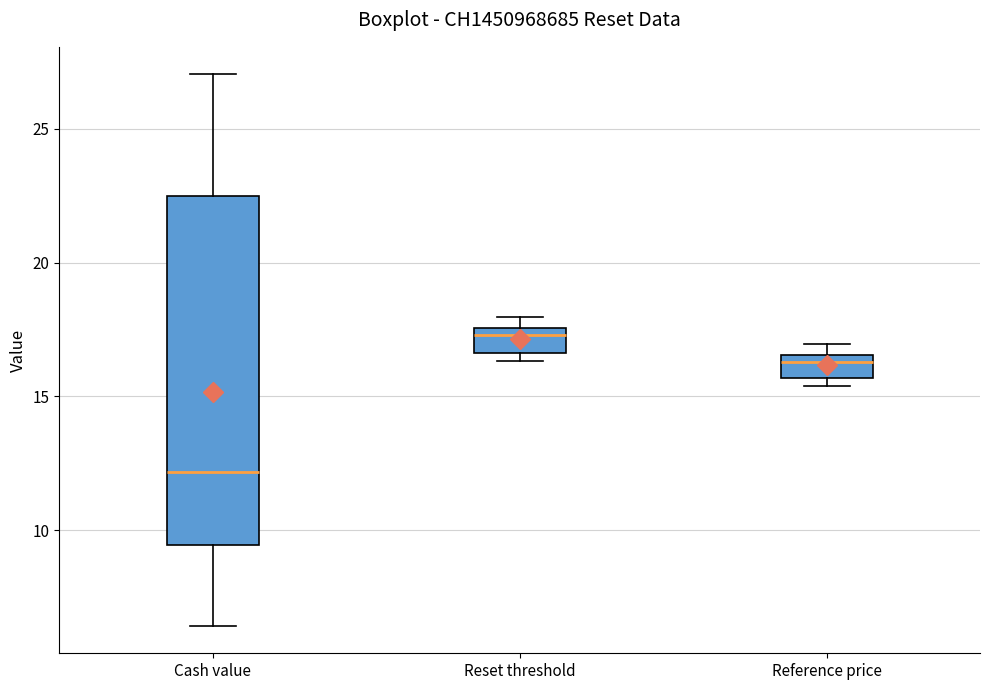

Which box has the highest median line?

Reset threshold